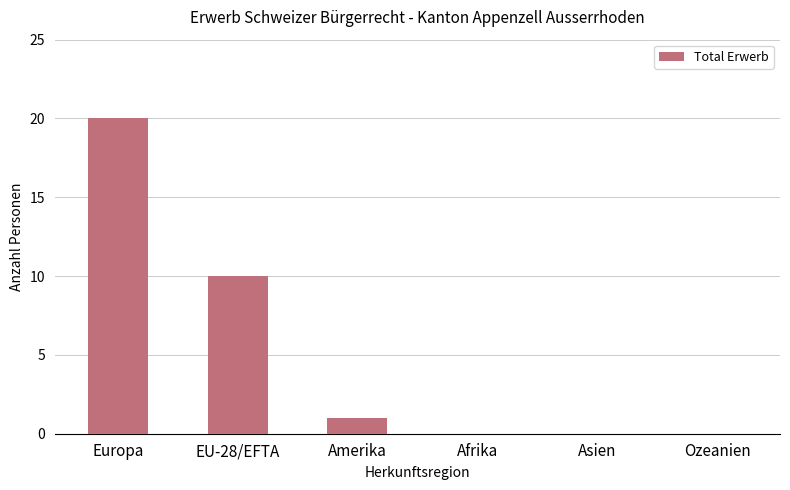

What is the sum of the values at Europa and Amerika?

21